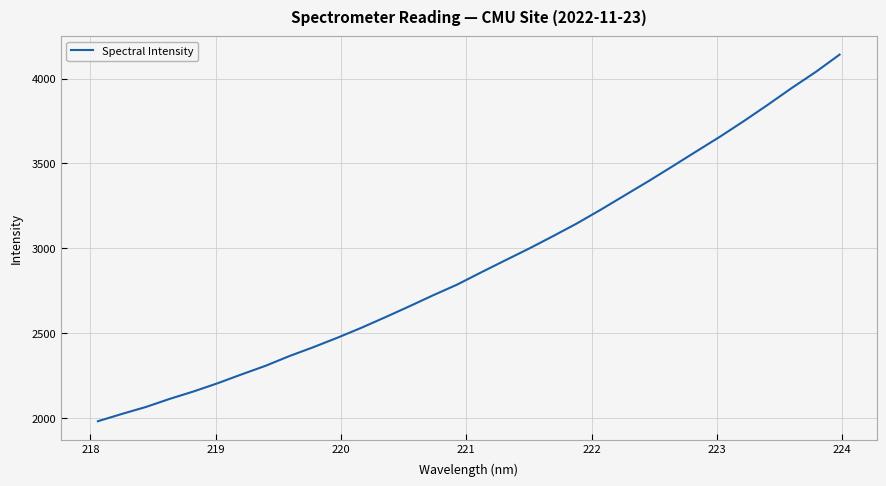

What is the smallest value displayed?

1981.2